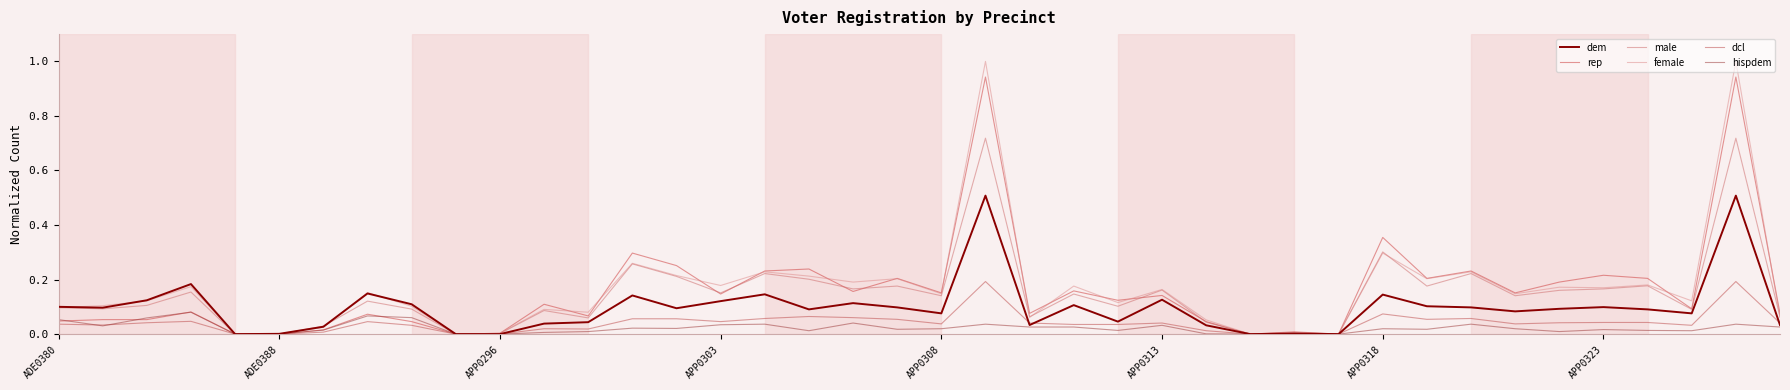

How many lines are shown in the chart?

6